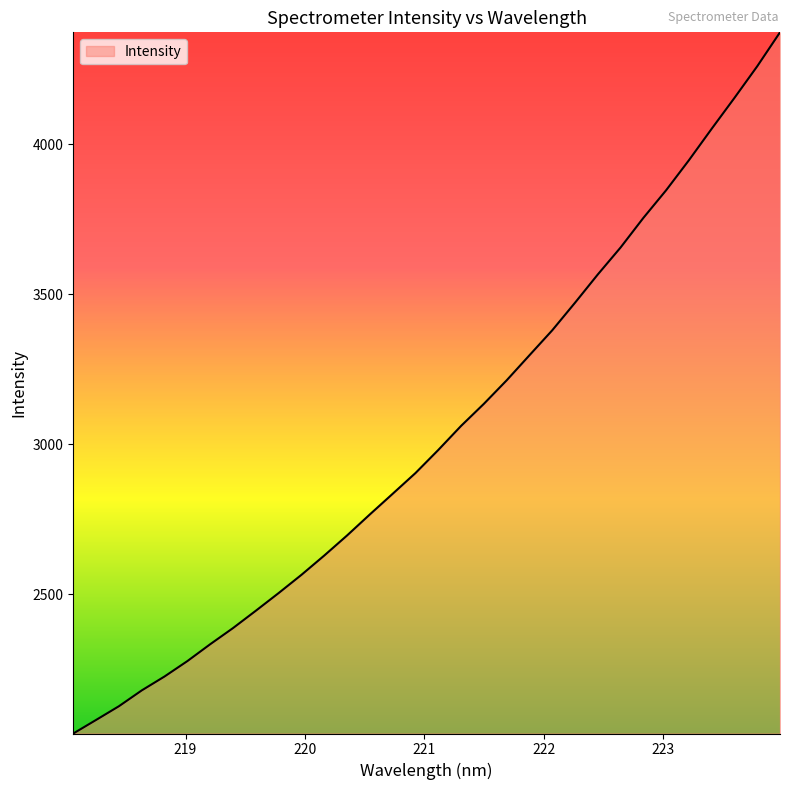

What is the smallest value displayed?

2035.5